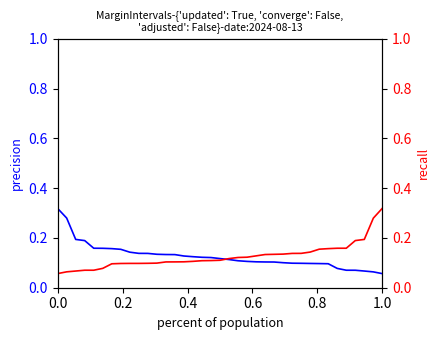

How many data points does each series have?

37